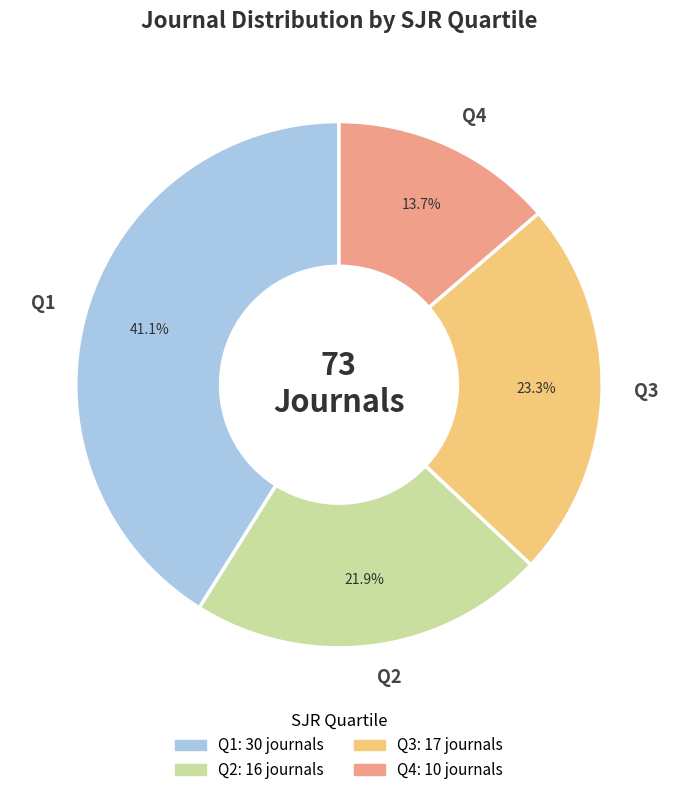

What is the ratio of the value at Q4 to the value at Q1?

0.3